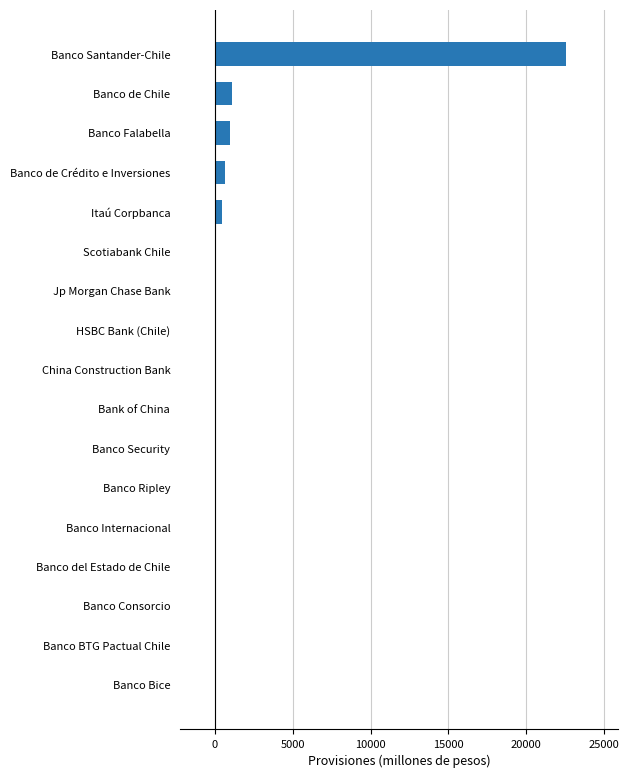

At which category does the chart reach its peak across all series?

Banco Santander-Chile